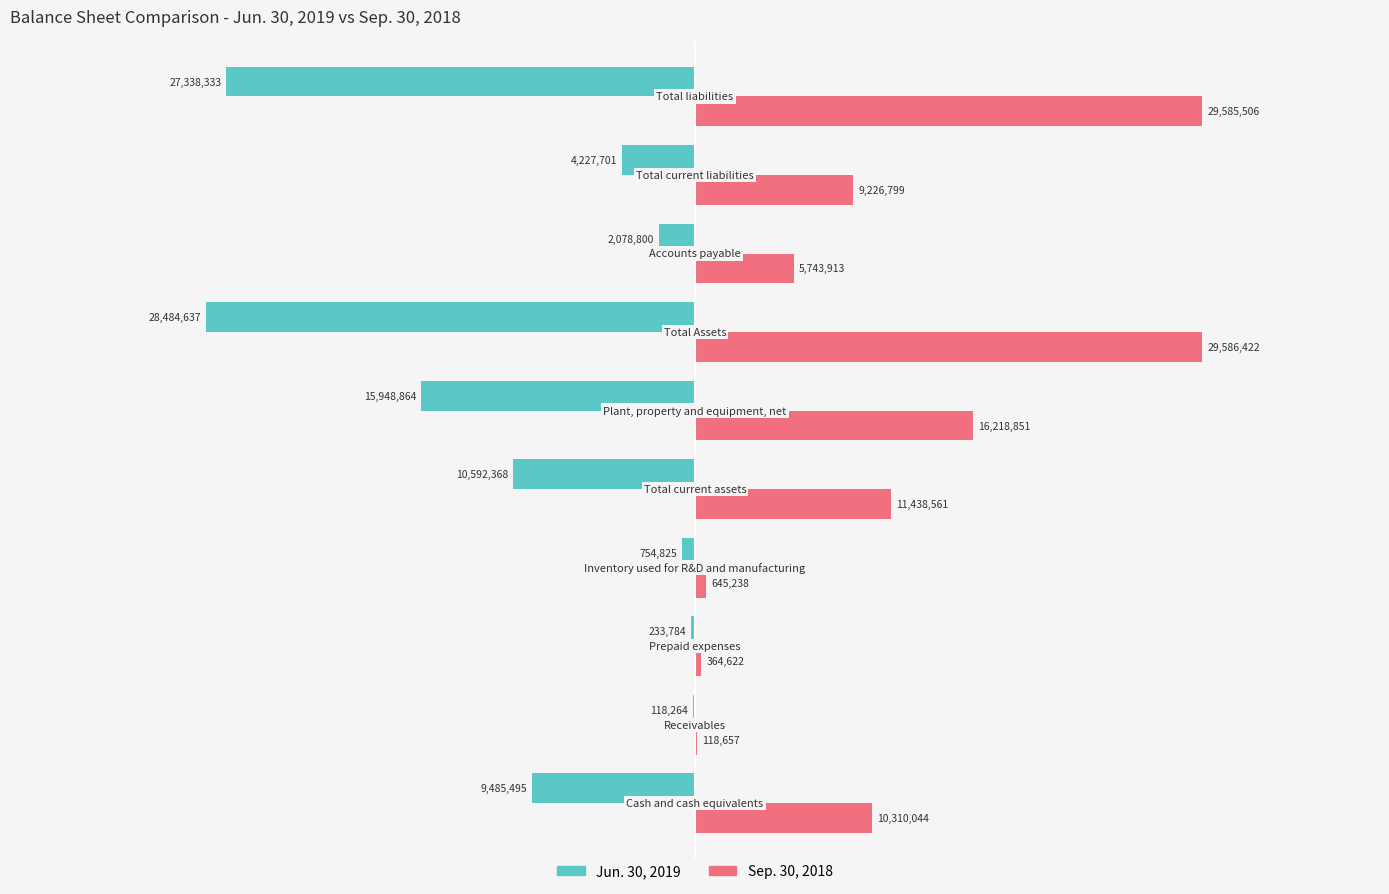

What is the average value of the Sep. 30, 2018 series?

11323861